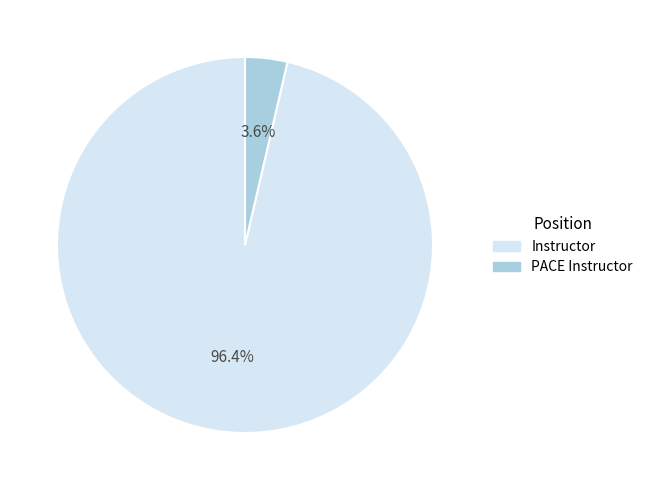

What is the majority slice?

Instructor